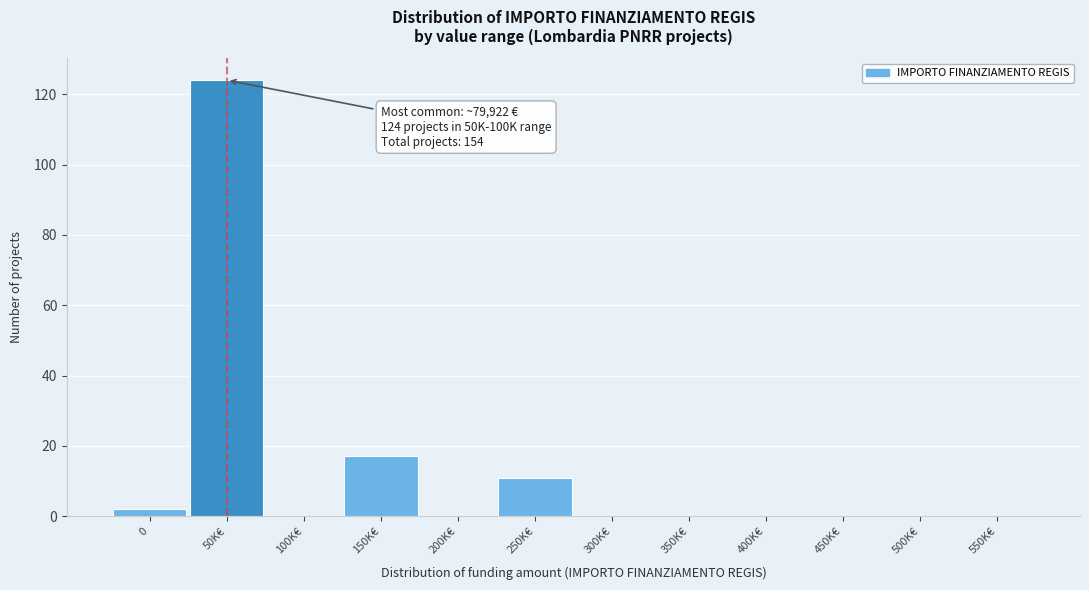

Reading right to left, list all the values displayed in this chart.

550K€=0	500K€=0	450K€=0	400K€=0	350K€=0	300K€=0	250K€=11	200K€=0	150K€=17	100K€=0	50K€=124	0=2